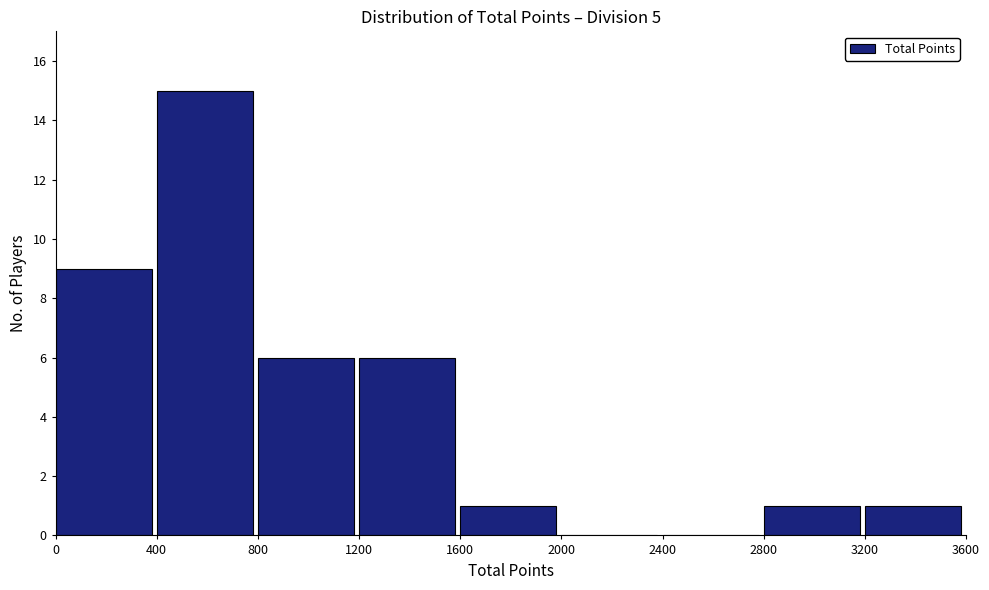

What is the height of the bar covering 800 to 1200 on the x-axis? The values are not printed on the chart, so give them approximately, as read against the axis.

6